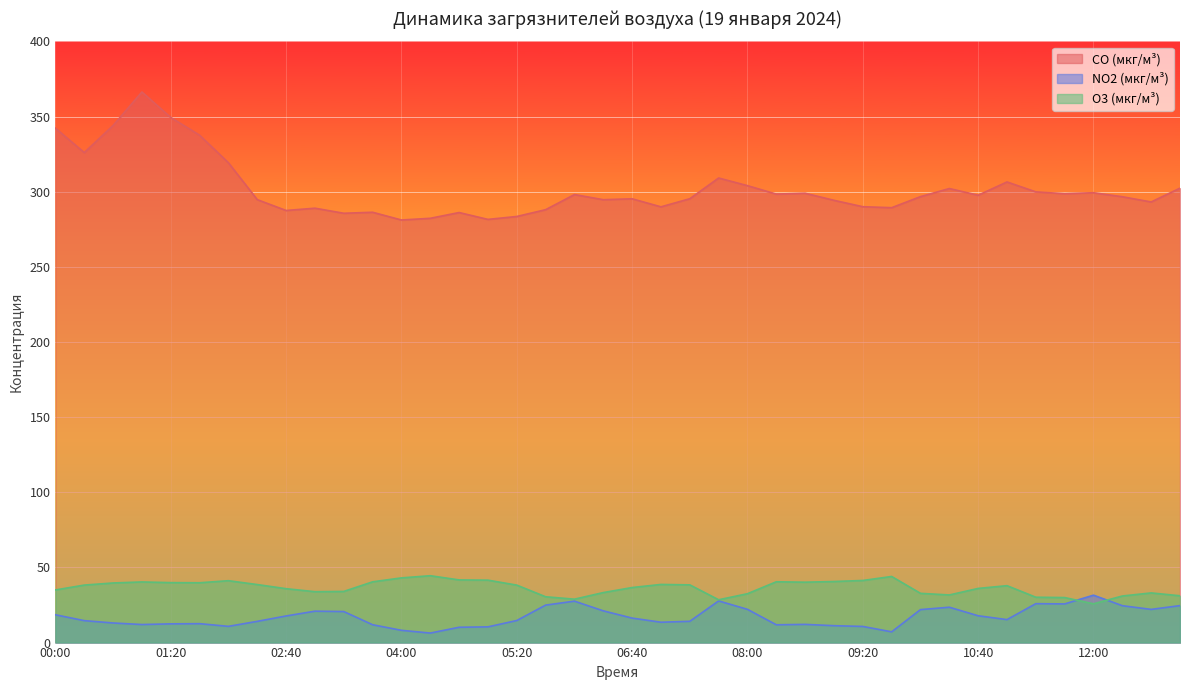

The value of O3 (мкг/м³) at 03:00 is 33.9. True or false?

True